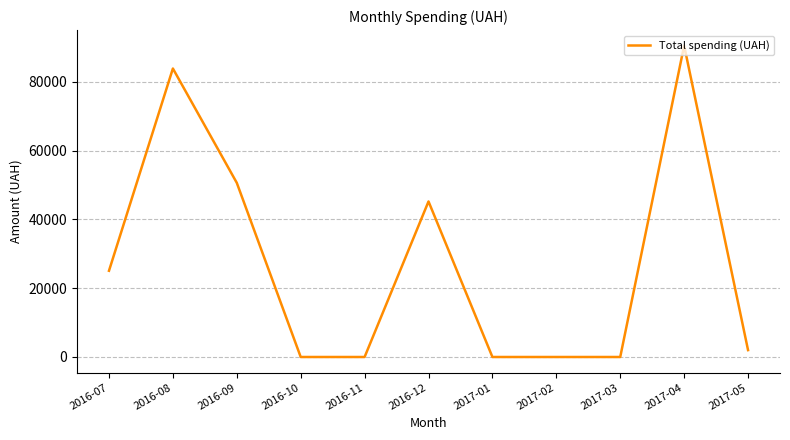

Which label corresponds to the largest value in the chart?

2017-04